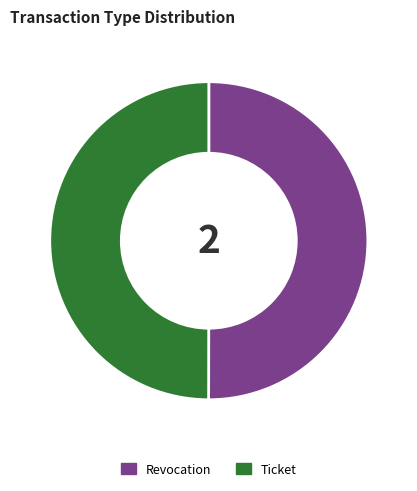

Approximately how many times larger is the value at Revocation compared to Ticket?

1.0